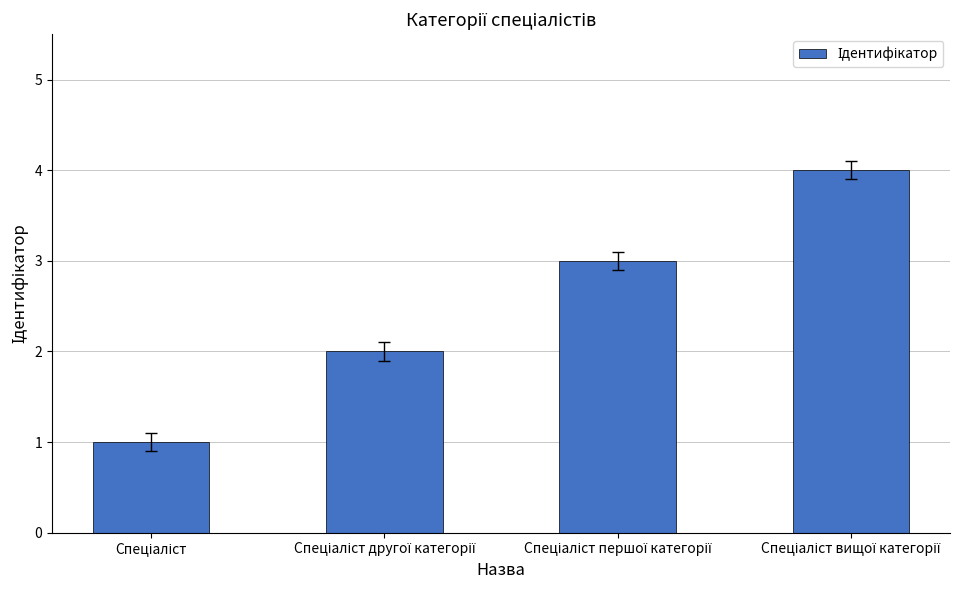

What is the value of the 2nd bar from the left?

2